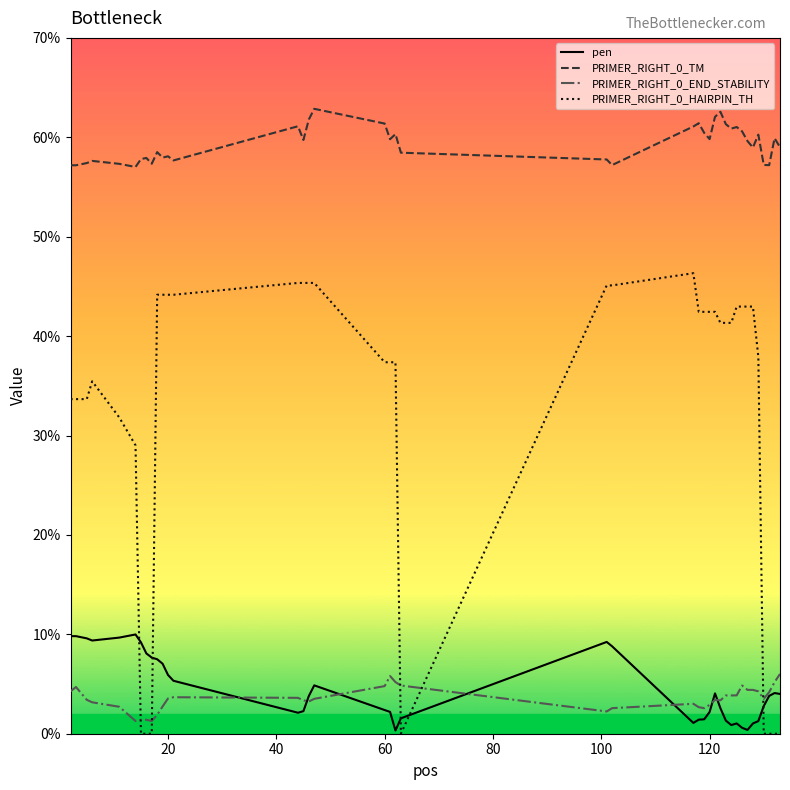

What are all the series names shown in the legend?

pen, PRIMER_RIGHT_0_TM, PRIMER_RIGHT_0_END_STABILITY, PRIMER_RIGHT_0_HAIRPIN_TH